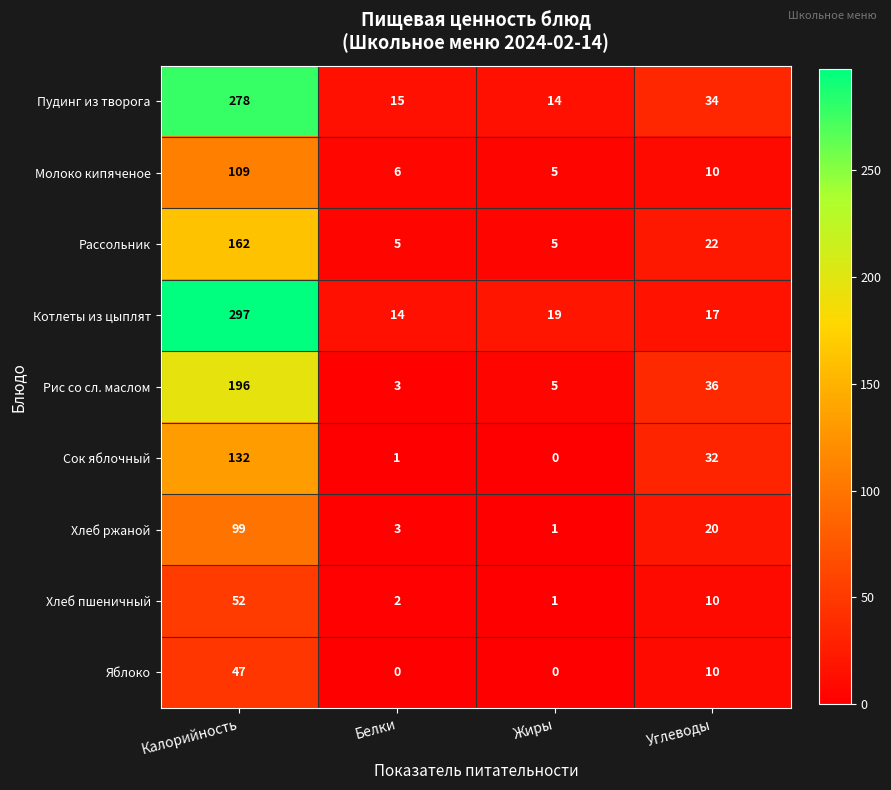

The value of Пудинг из творога at Калорийность is 278. True or false?

True